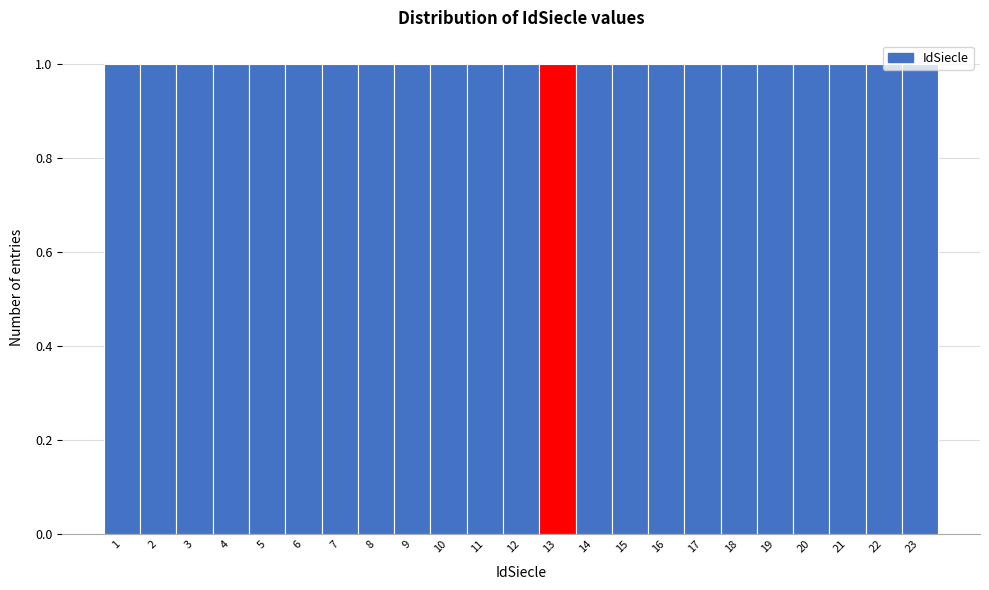

Reading left to right, transcribe this chart: for each bar, give the range it covers on the x-axis and its height. The values are not printed on the chart, so give them approximately, as read against the axis.

0.5 to 1.5: 1
1.5 to 2.5: 1
2.5 to 3.5: 1
3.5 to 4.5: 1
4.5 to 5.5: 1
5.5 to 6.5: 1
6.5 to 7.5: 1
7.5 to 8.5: 1
8.5 to 9.5: 1
9.5 to 10.5: 1
10.5 to 11.5: 1
11.5 to 12.5: 1
12.5 to 13.5: 1
13.5 to 14.5: 1
14.5 to 15.5: 1
15.5 to 16.5: 1
16.5 to 17.5: 1
17.5 to 18.5: 1
18.5 to 19.5: 1
19.5 to 20.5: 1
20.5 to 21.5: 1
21.5 to 22.5: 1
22.5 to 23.5: 1